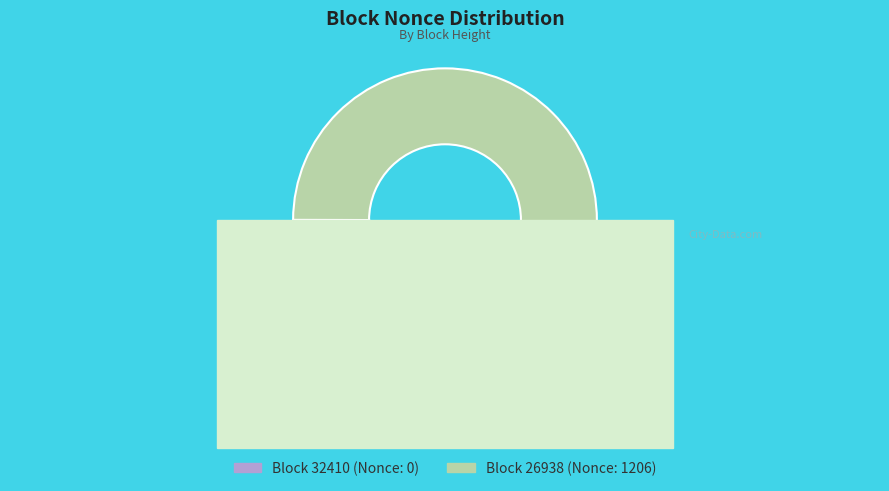

What percentage is the 26938 slice, to the nearest percent?

100%